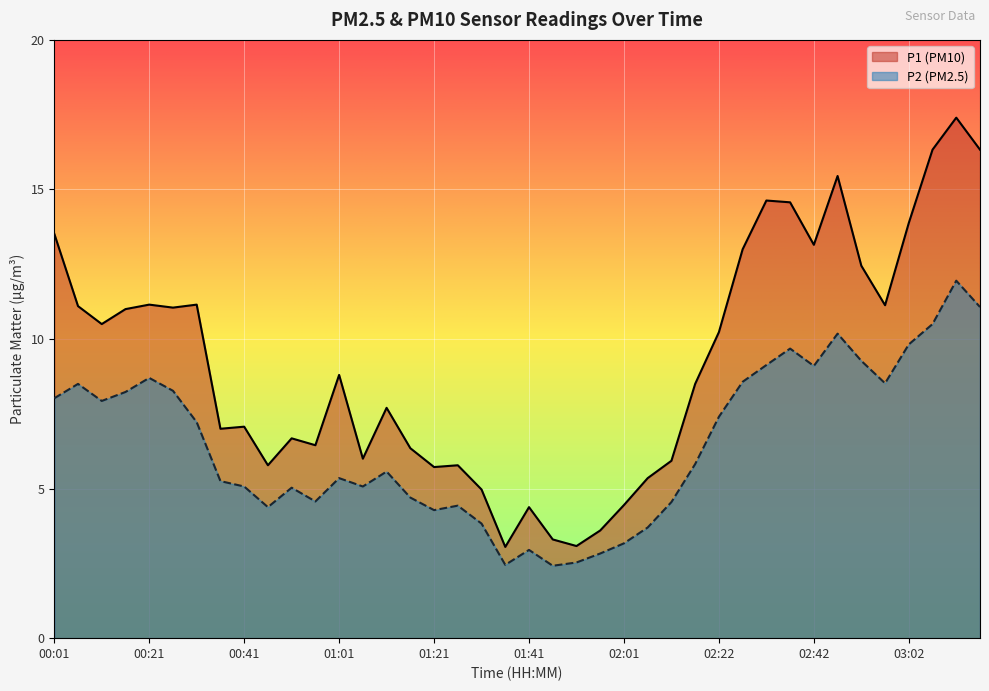

What is the difference between the second highest and second lowest values in the P1 series?

13.2